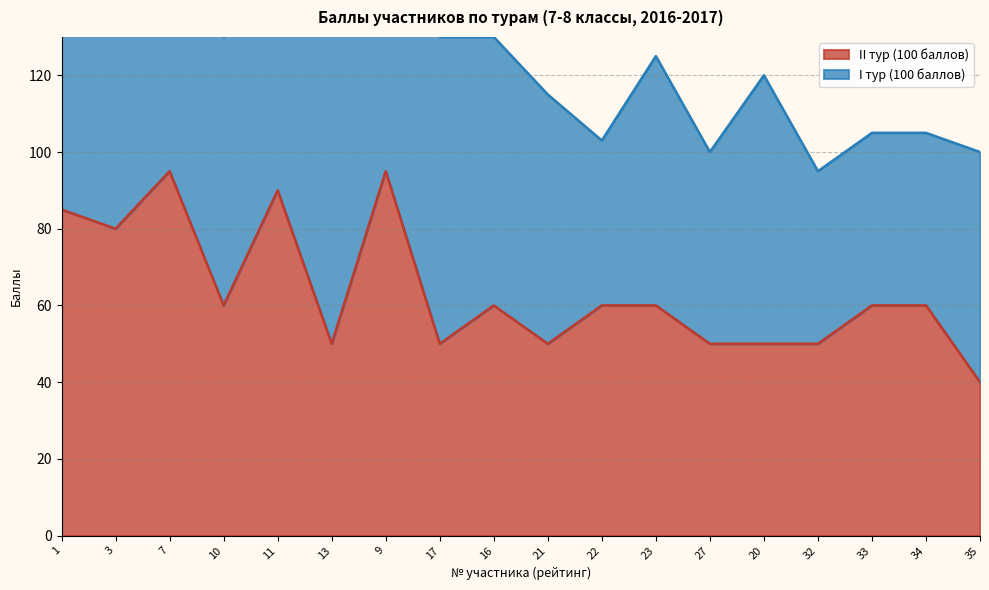

What is the minimum value shown in the chart?

40